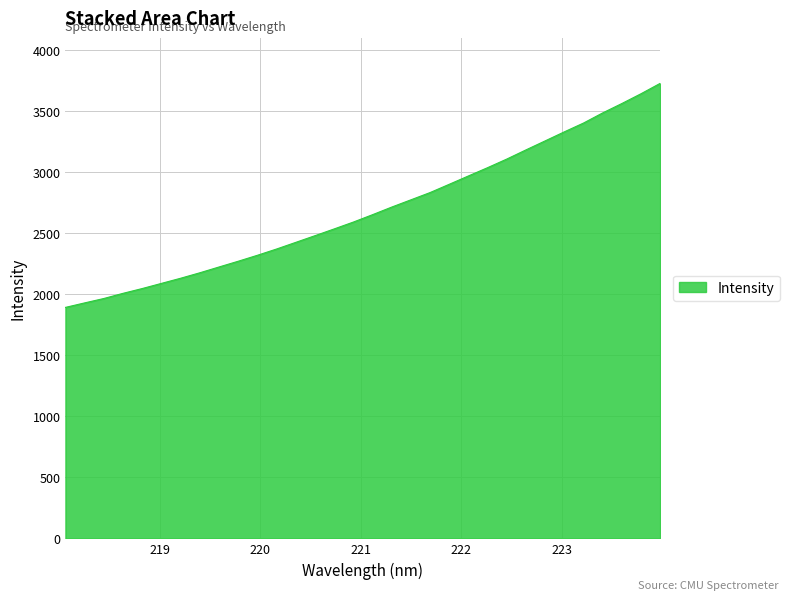

What is the difference between the maximum and minimum values?

1835.0